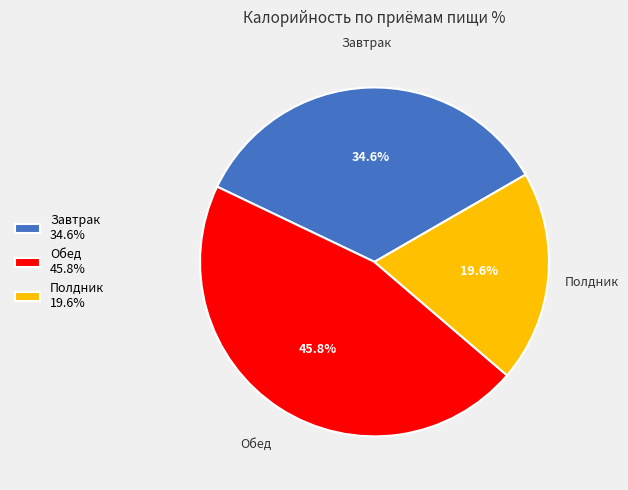

To the nearest percent, what portion does Обед represent?

46%